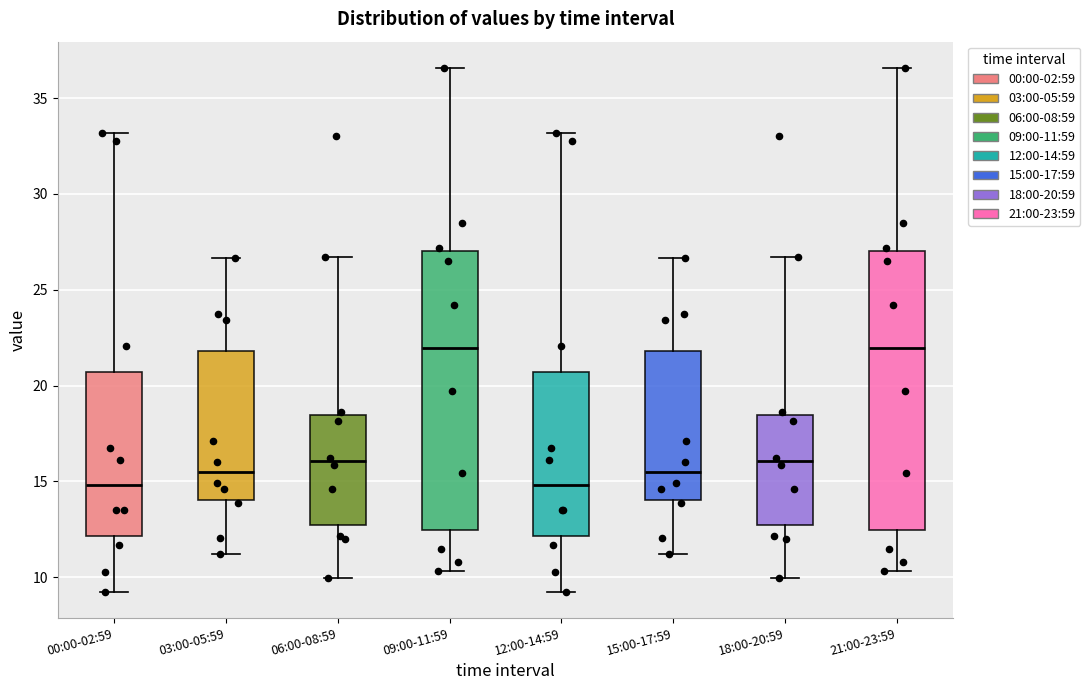

Reading left to right, transcribe this box plot: for each box, give where its median line is, the range the box spans, and where its two whiskers end, as read against the y-axis. The values are not printed on the chart, so give them approximately, as read against the axis.

00:00-02:59: median 15.0, box 12.0 to 20.5, whiskers 9.5 to 33.0
03:00-05:59: median 15.5, box 14.0 to 22.0, whiskers 11.0 to 26.5
06:00-08:59: median 16.0, box 12.5 to 18.5, whiskers 10.0 to 26.5
09:00-11:59: median 22.0, box 12.5 to 27.0, whiskers 10.5 to 36.5
12:00-14:59: median 15.0, box 12.0 to 20.5, whiskers 9.5 to 33.0
15:00-17:59: median 15.5, box 14.0 to 22.0, whiskers 11.0 to 26.5
18:00-20:59: median 16.0, box 12.5 to 18.5, whiskers 10.0 to 26.5
21:00-23:59: median 22.0, box 12.5 to 27.0, whiskers 10.5 to 36.5